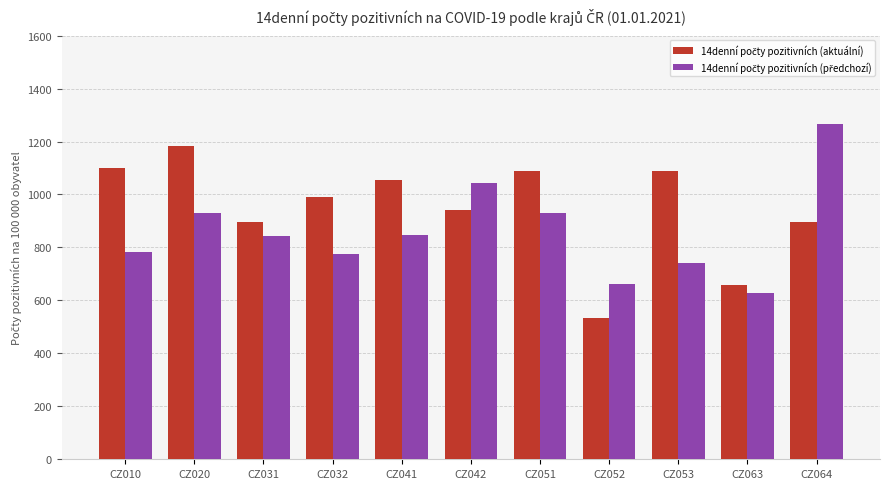

How many categories are shown in the chart?

11